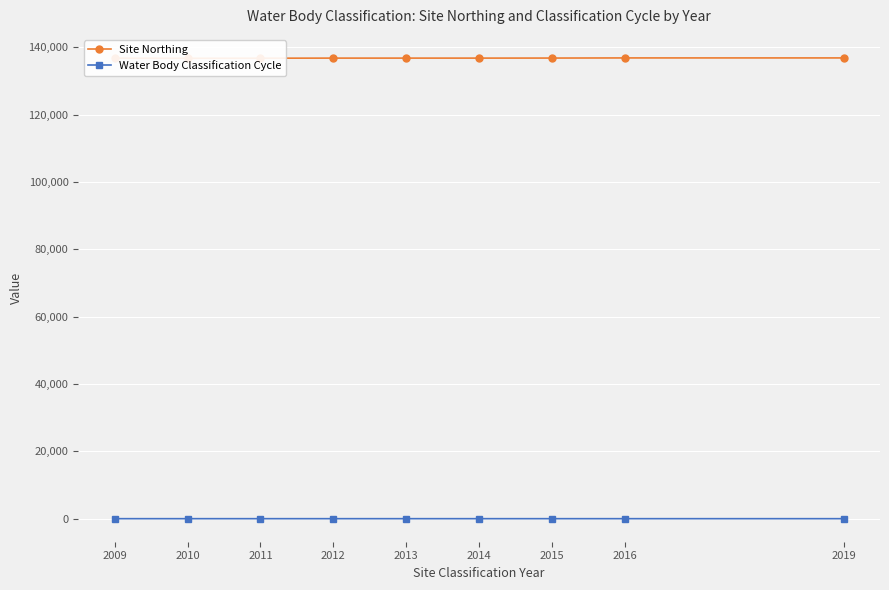

True or false: Water Body Classification Cycle and Site Northing intersect in this chart.

False